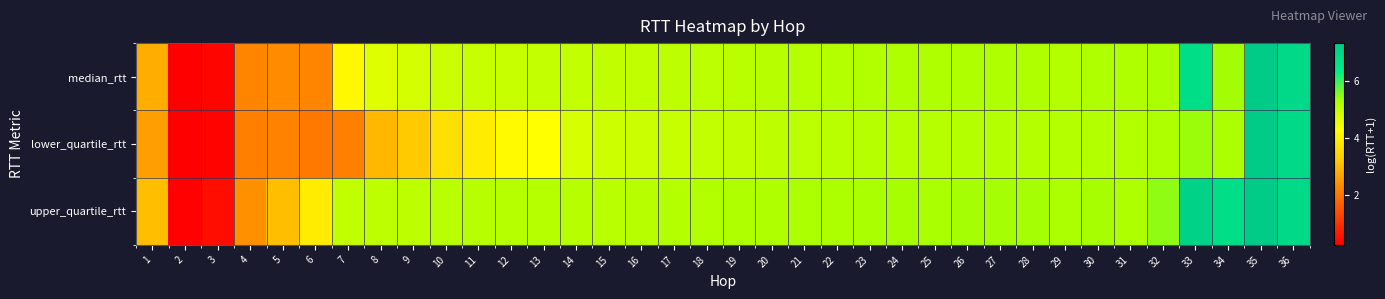

At how many categories does at least one series exceed 2?

34